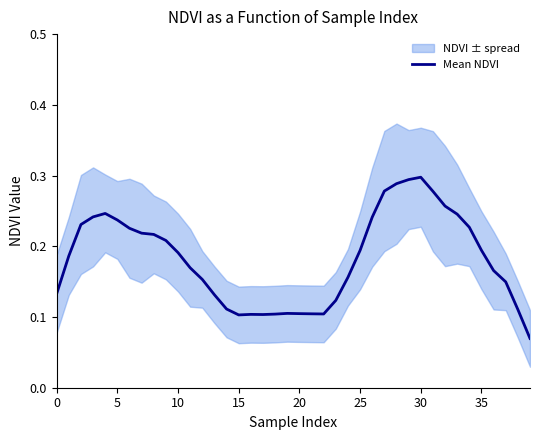

How many lines are shown in the chart?

1